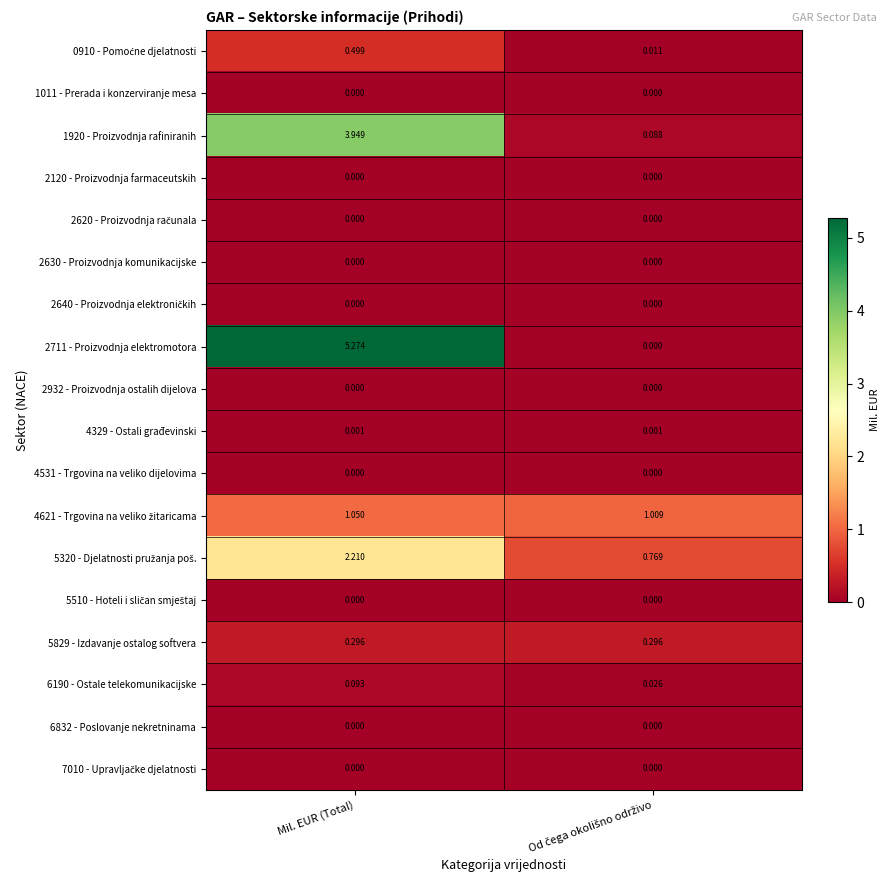

Which series has the largest total across all categories?

2711 - Proizvodnja elektromotora